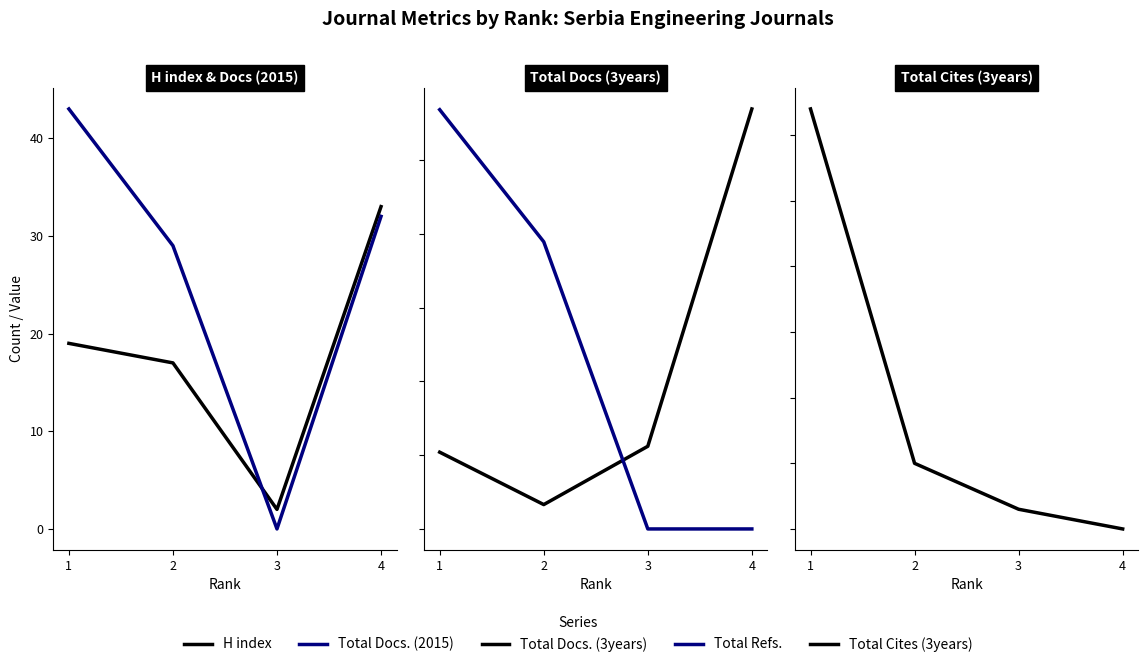

What is the difference between the highest and lowest values at 3?

112